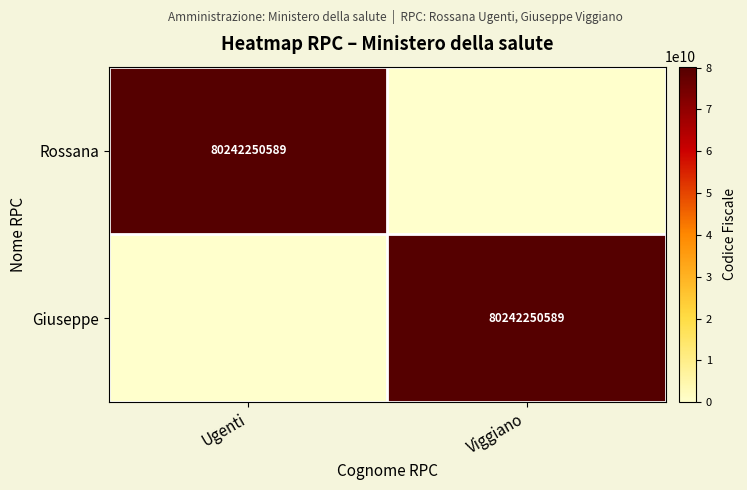

The Rossana series shows 80242250589 at Ugenti. True or false?

True